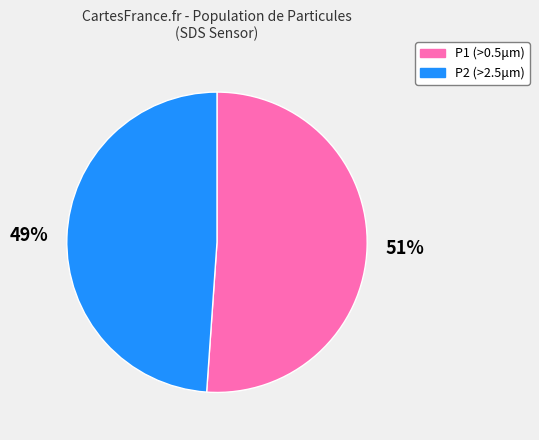

Which slice represents more than half of the pie?

P1 (>0.5μm)